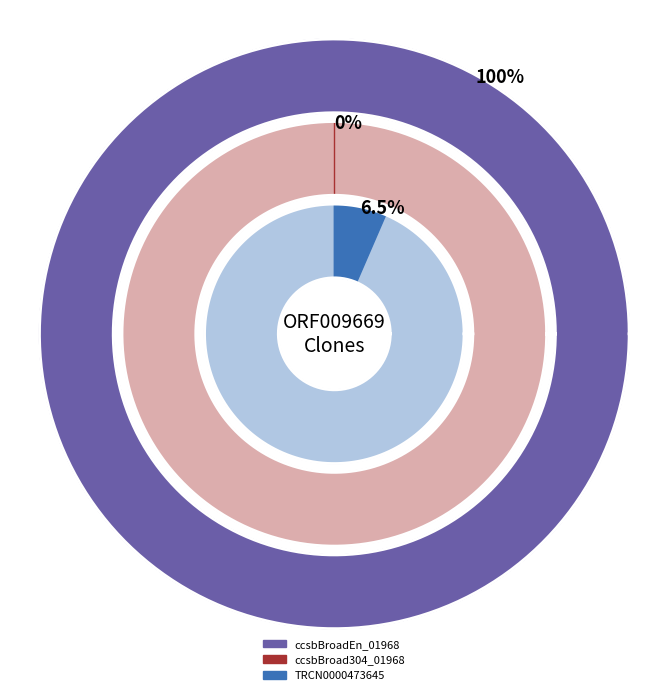

Which category has the smallest portion of the pie?

ccsbBroad304_01968